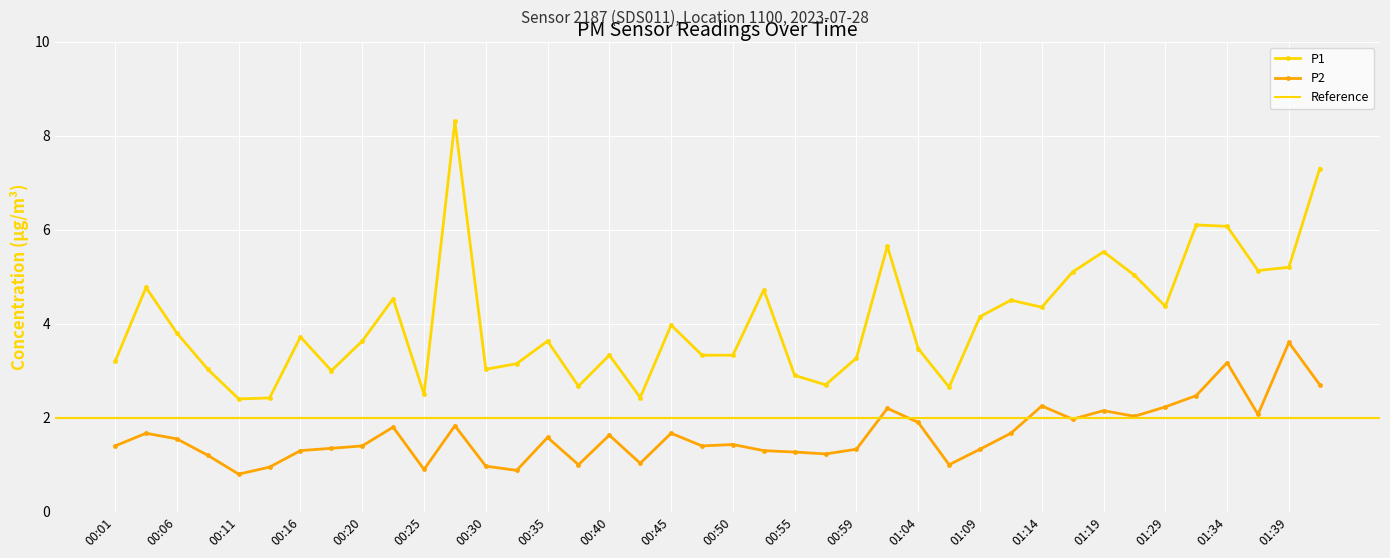

How many data points in P1 are above 3?

31